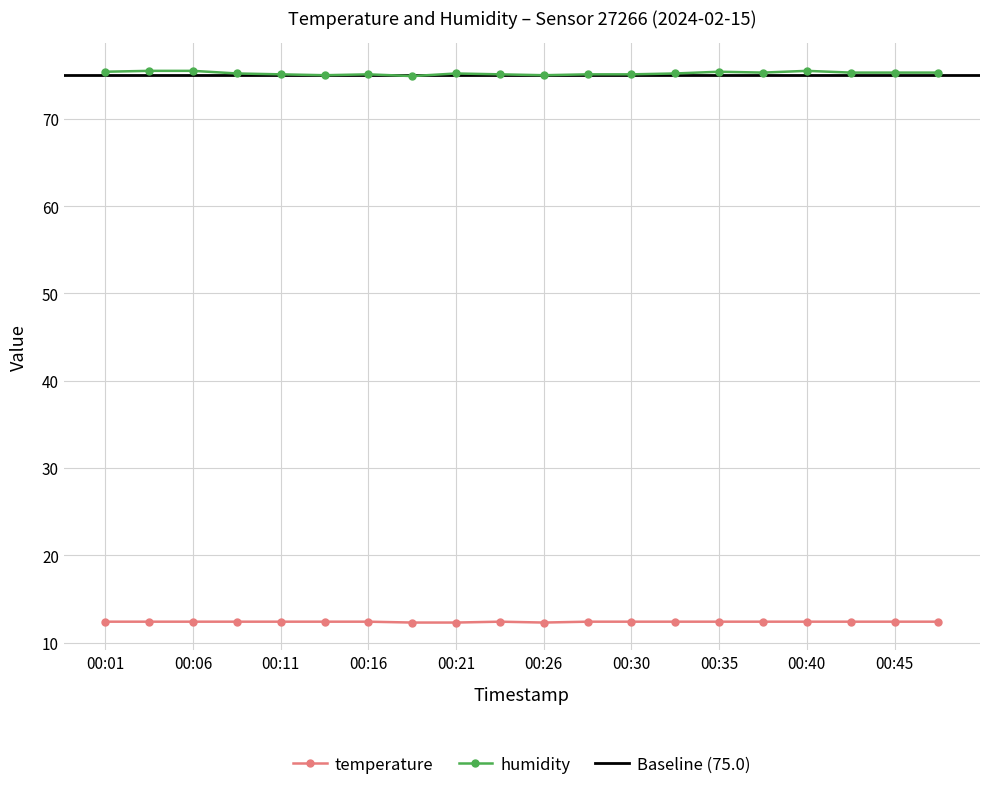

Reading left to right, transcribe all the data shown in this chart.

temperature: 12.4	12.4	12.4	12.4	12.4	12.4	12.4	12.3	12.3	12.4	12.3	12.4	12.4	12.4	12.4	12.4	12.4	12.4	12.4	12.4
humidity: 75.4	75.5	75.5	75.2	75.1	75.0	75.1	74.9	75.2	75.1	75.0	75.1	75.1	75.2	75.4	75.3	75.5	75.3	75.3	75.3